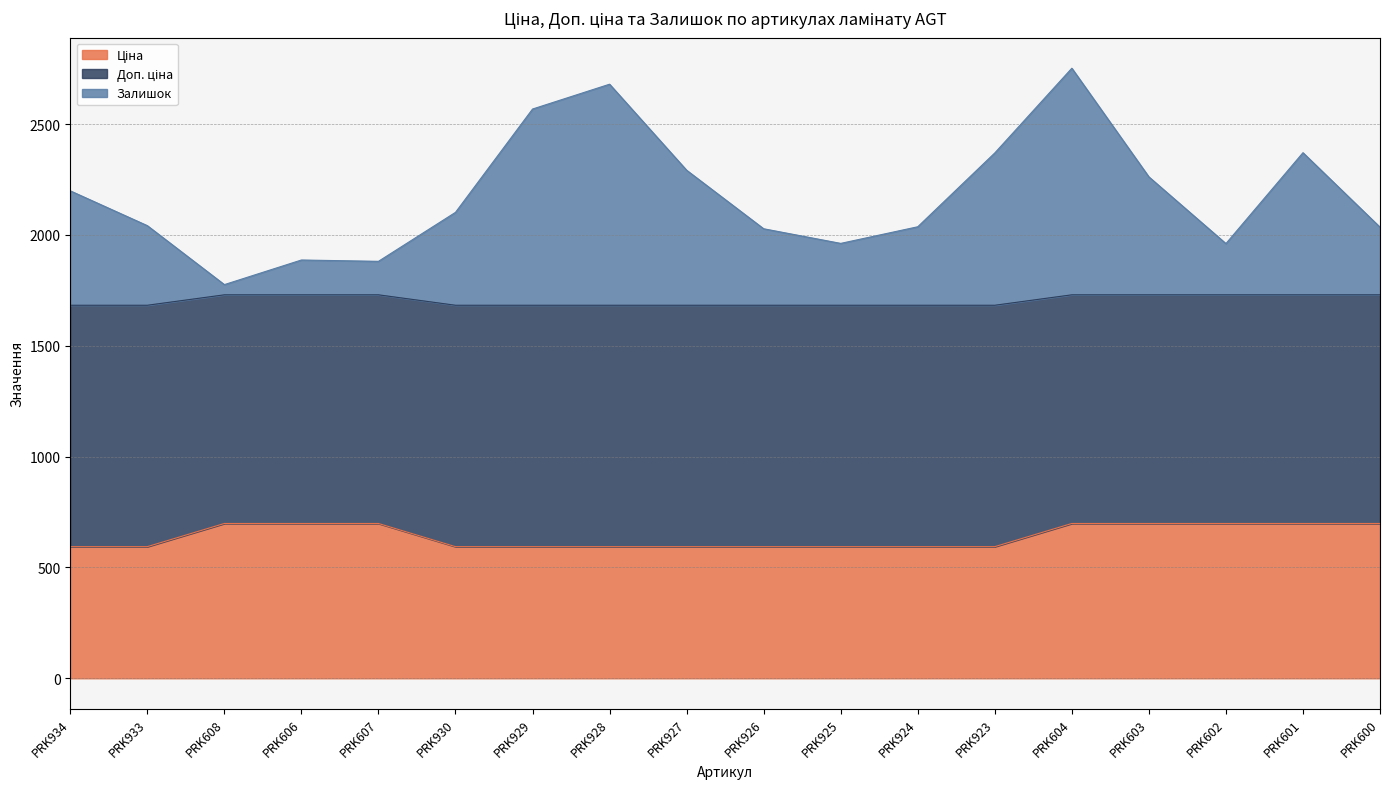

Which label corresponds to the largest value in the chart?

PRK604